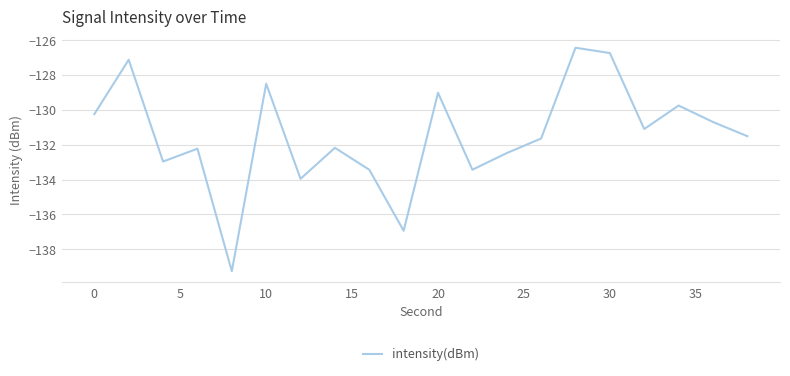

What is the difference between the maximum and minimum values?

12.8